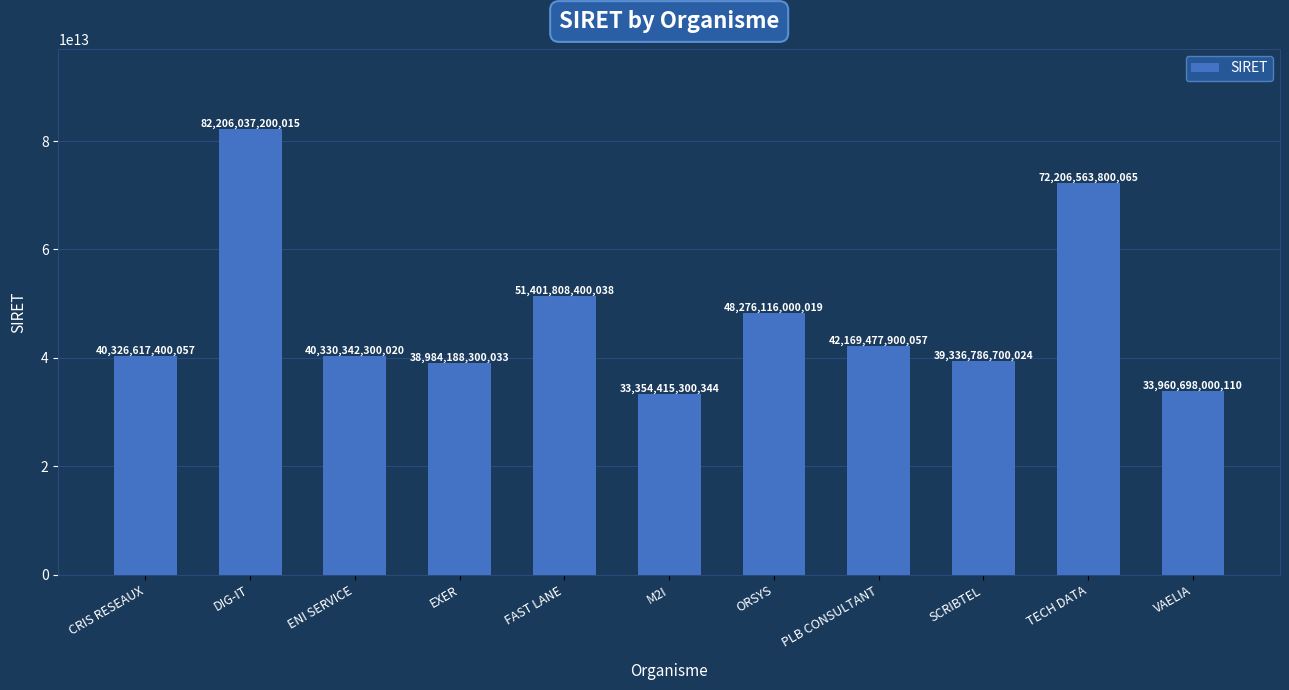

How many data points does each series have?

11